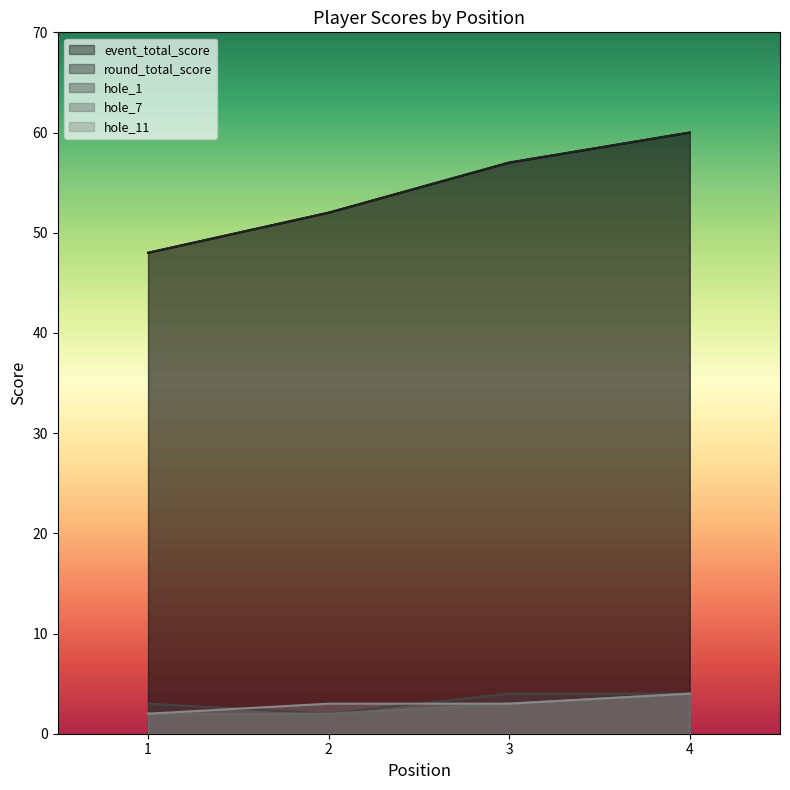

Reading right to left, what are all the values shown in this chart?

event_total_score: 60	57	52	48
round_total_score: 60	57	52	48
hole_1: 4	4	2	3
hole_7: 4	3	2	2
hole_11: 4	3	3	2